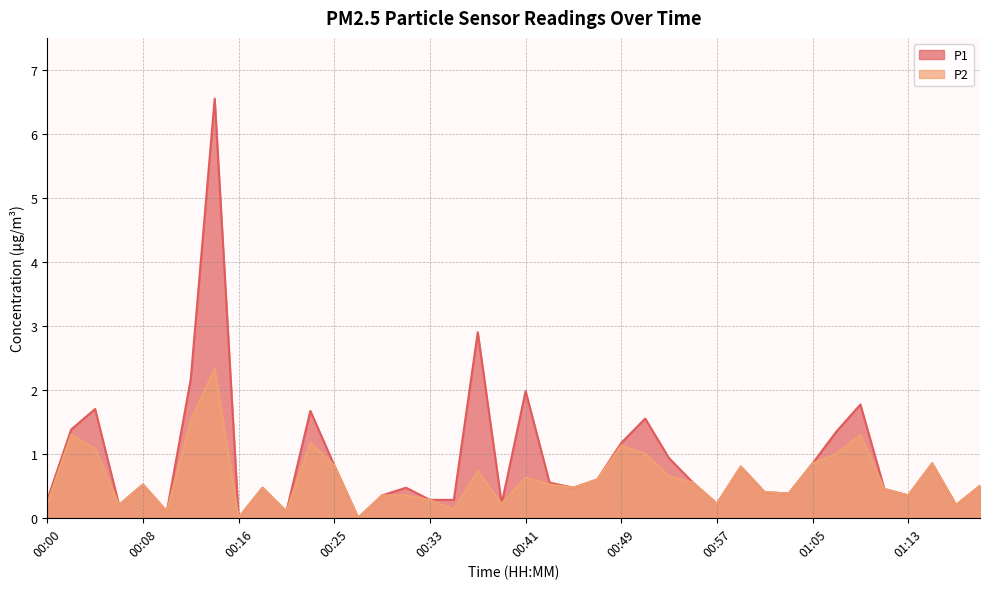

What is the sum of all P2 values?

24.7